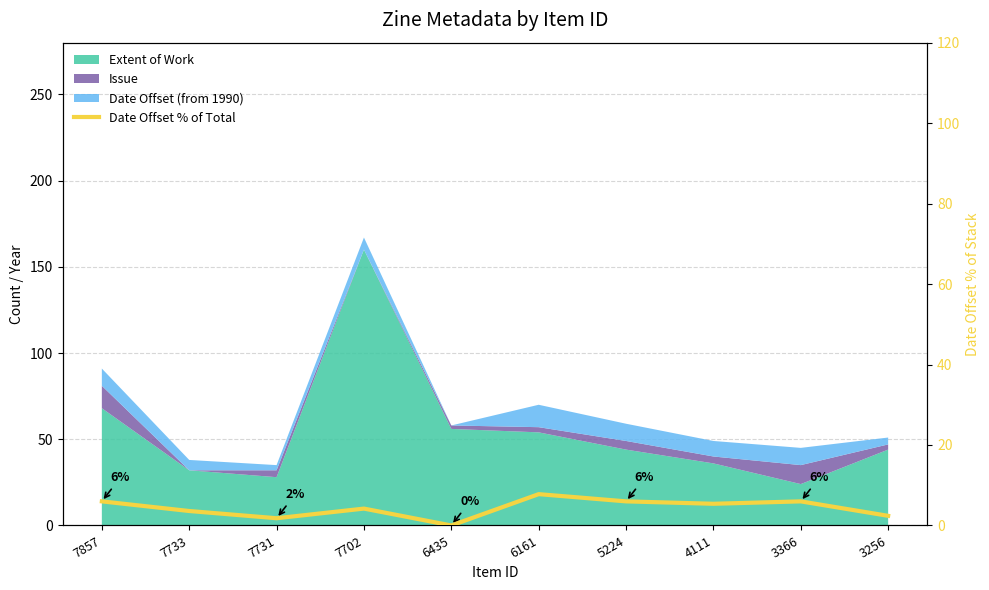

The chart shows a value of 2.2 at 7857. True or false?

False